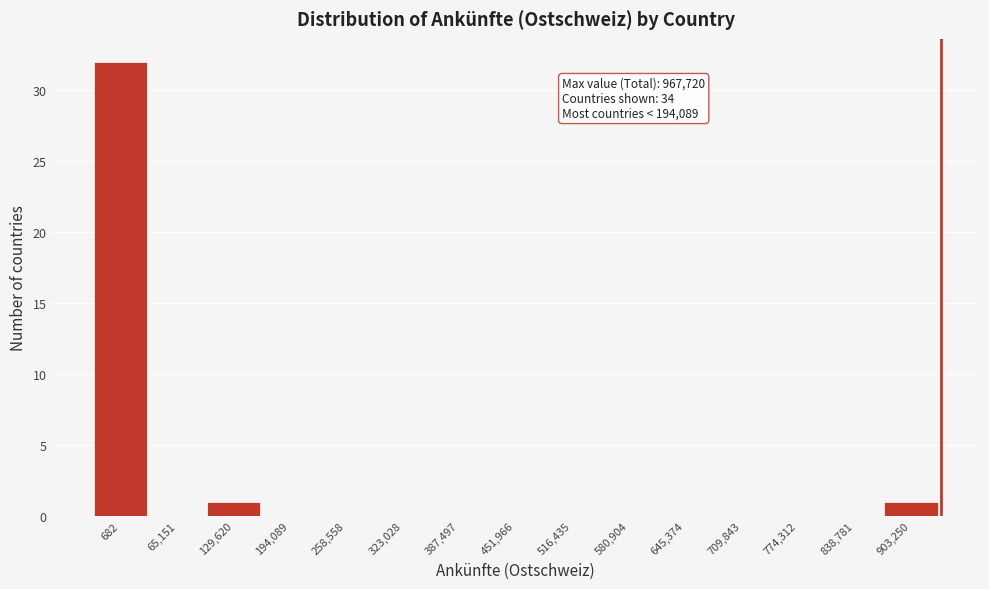

Reading right to left, transcribe all the data shown in this chart.

903,250=1	838,781=0	774,312=0	709,843=0	645,374=0	580,904=0	516,435=0	451,966=0	387,497=0	323,028=0	258,558=0	194,089=0	129,620=1	65,151=0	682=32